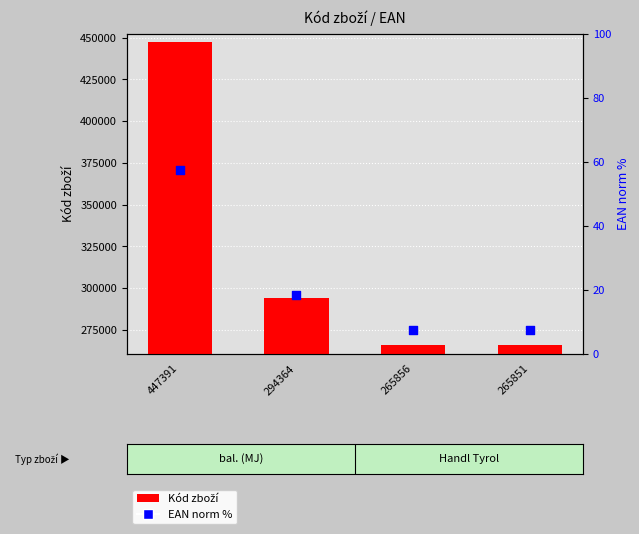

Which series reaches the maximum Y coordinate?

Kód zboží